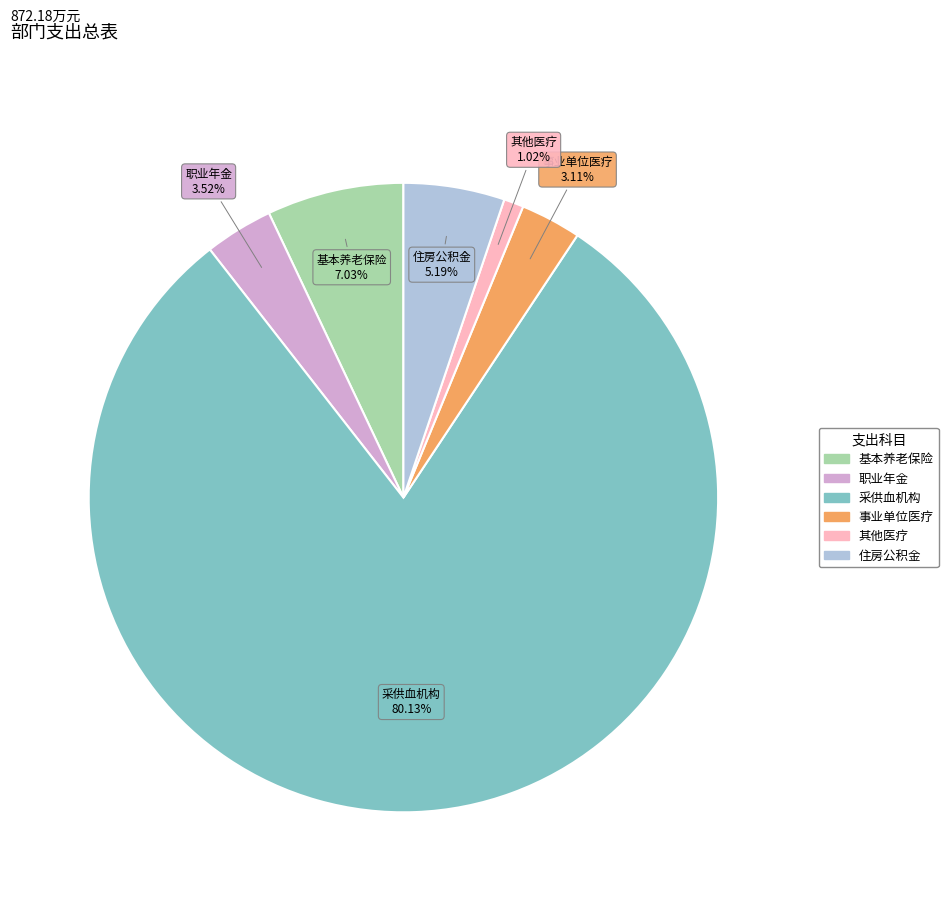

Is there a majority slice in this chart?

Yes